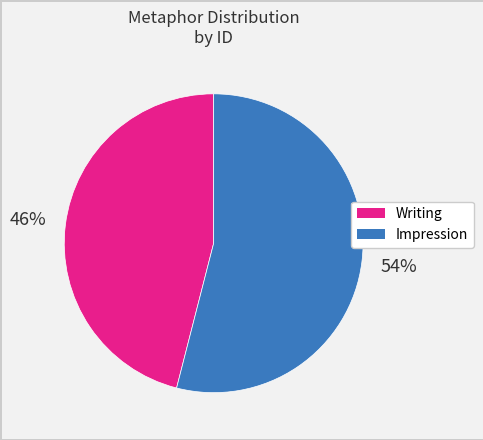

Which category accounts for the majority?

Impression